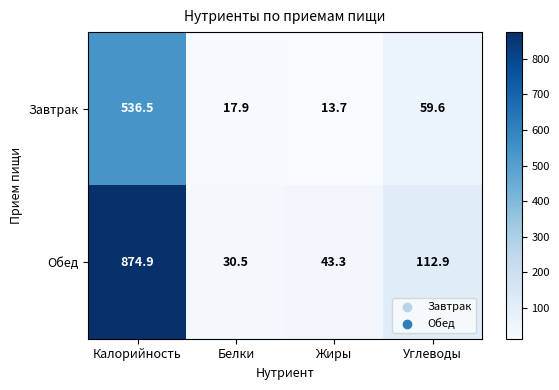

Is it true that Обед equals 43.3 at Жиры?

True